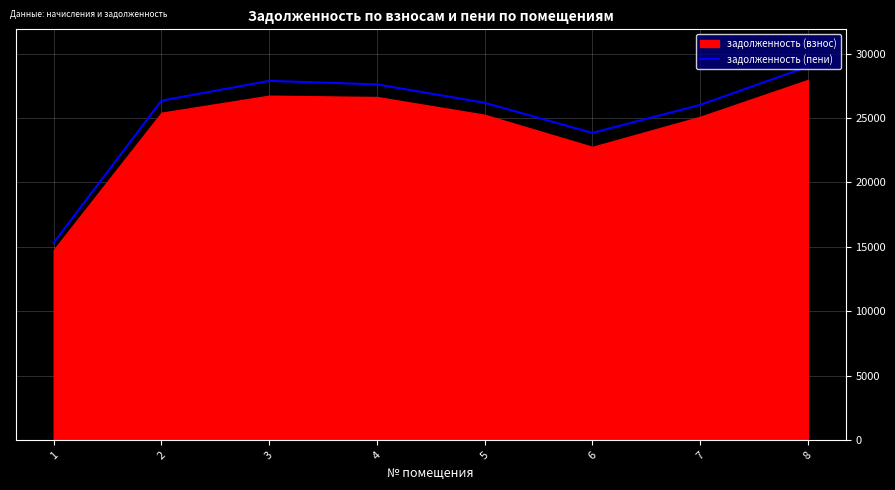

The value of задолженность (пени) at 3 is 48746.4. True or false?

False